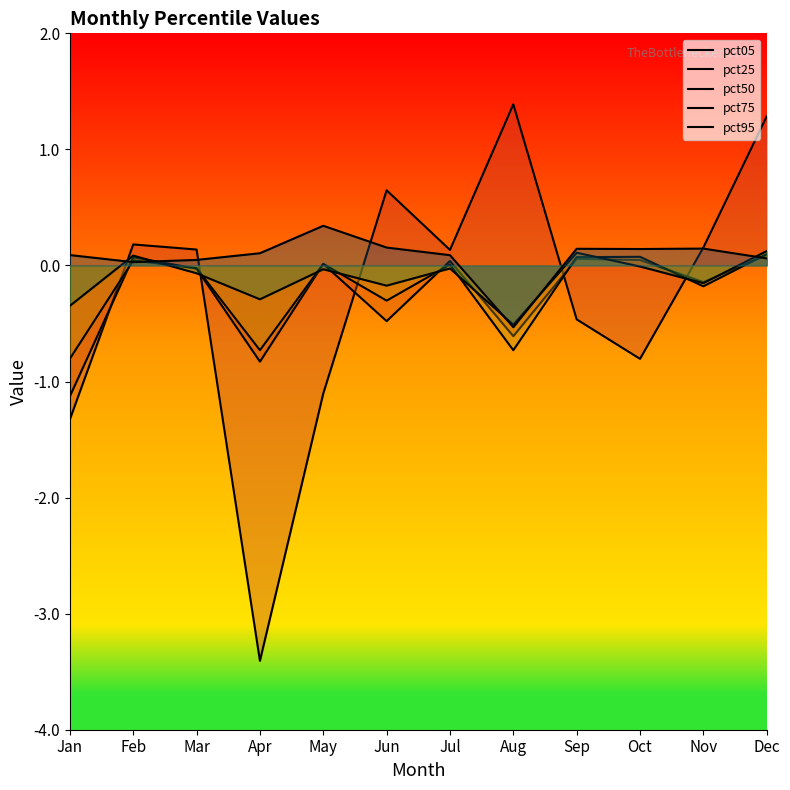

Count the number of data series in this chart.

5